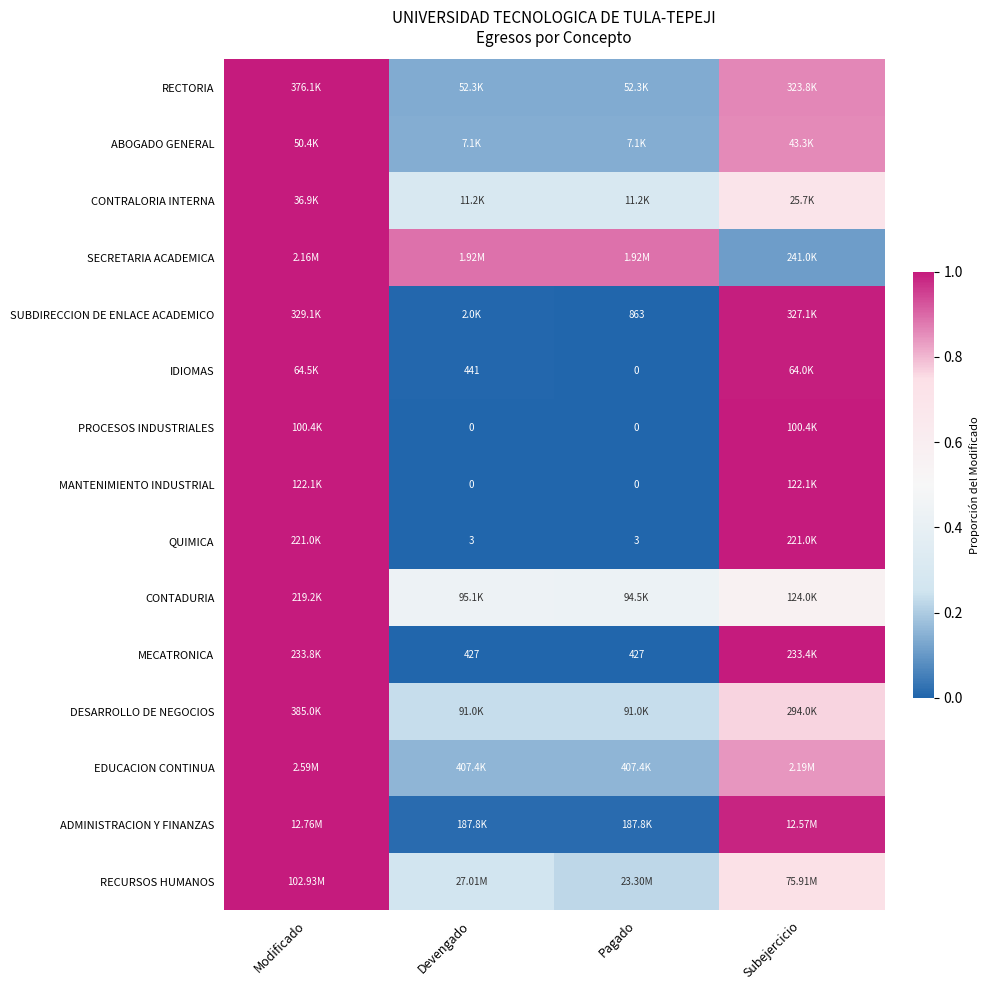

How many CONTRALORIA INTERNA values are between 0 and 1?

4